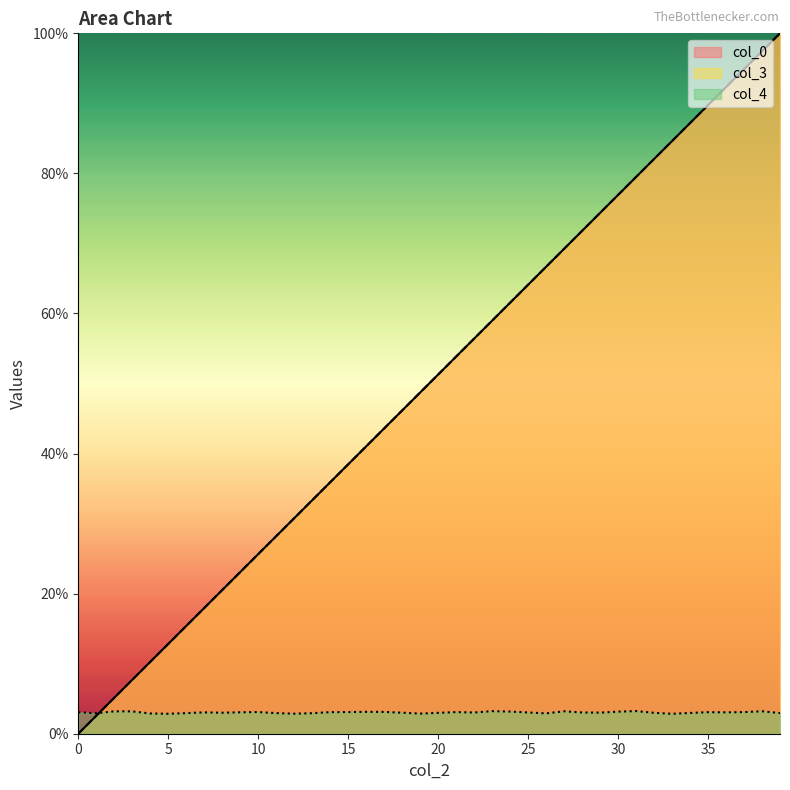

Reading left to right, transcribe all the data shown in this chart.

col_0: 0=0.0	1=0.0	2=0.1	3=0.1	4=0.1	5=0.1	6=0.2	7=0.2	8=0.2	9=0.2	10=0.3	11=0.3	12=0.3	13=0.3	14=0.4	15=0.4	16=0.4	17=0.4	18=0.5	19=0.5	20=0.5	21=0.5	22=0.6	23=0.6	24=0.6	25=0.6	26=0.7	27=0.7	28=0.7	29=0.7	30=0.8	31=0.8	32=0.8	33=0.8	34=0.9	35=0.9	36=0.9	37=0.9	38=1.0	39=1.0
col_3: 0=0.0	1=0.0	2=0.1	3=0.1	4=0.1	5=0.1	6=0.2	7=0.2	8=0.2	9=0.2	10=0.3	11=0.3	12=0.3	13=0.3	14=0.4	15=0.4	16=0.4	17=0.4	18=0.5	19=0.5	20=0.5	21=0.5	22=0.6	23=0.6	24=0.6	25=0.6	26=0.7	27=0.7	28=0.7	29=0.7	30=0.8	31=0.8	32=0.8	33=0.8	34=0.9	35=0.9	36=0.9	37=0.9	38=1.0	39=1.0
col_4: 0=0.0	1=0.0	2=0.0	3=0.0	4=0.0	5=0.0	6=0.0	7=0.0	8=0.0	9=0.0	10=0.0	11=0.0	12=0.0	13=0.0	14=0.0	15=0.0	16=0.0	17=0.0	18=0.0	19=0.0	20=0.0	21=0.0	22=0.0	23=0.0	24=0.0	25=0.0	26=0.0	27=0.0	28=0.0	29=0.0	30=0.0	31=0.0	32=0.0	33=0.0	34=0.0	35=0.0	36=0.0	37=0.0	38=0.0	39=0.0